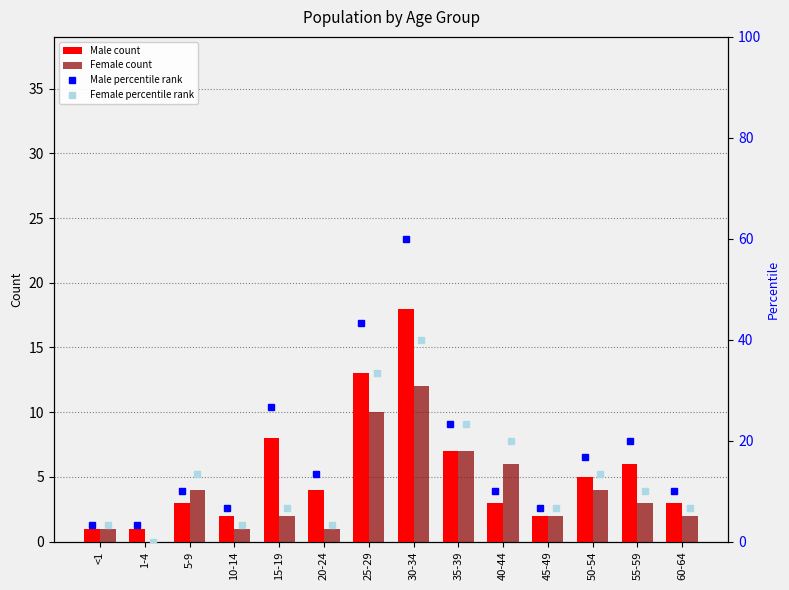

Which has a higher value, 1-4 or 30-34?

30-34